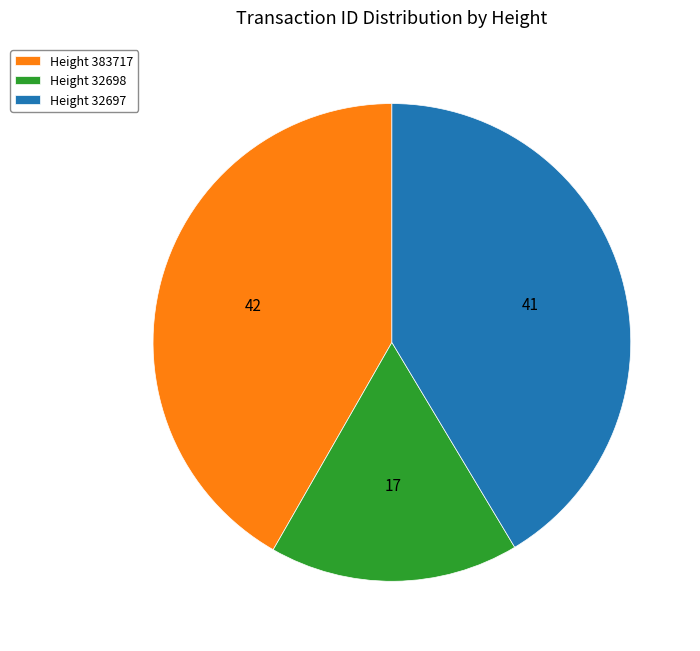

Approximately how many times larger is the value at Height 32698 compared to Height 383717?

0.4